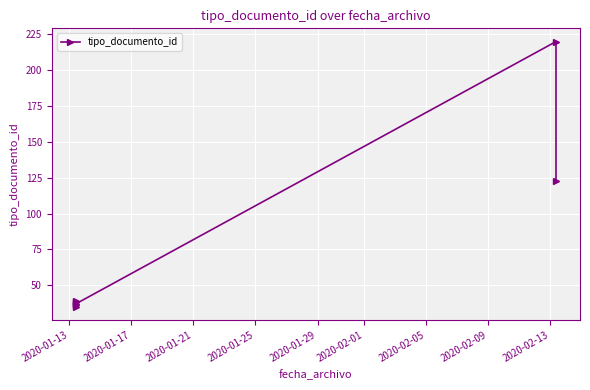

How many data points does each series have?

7